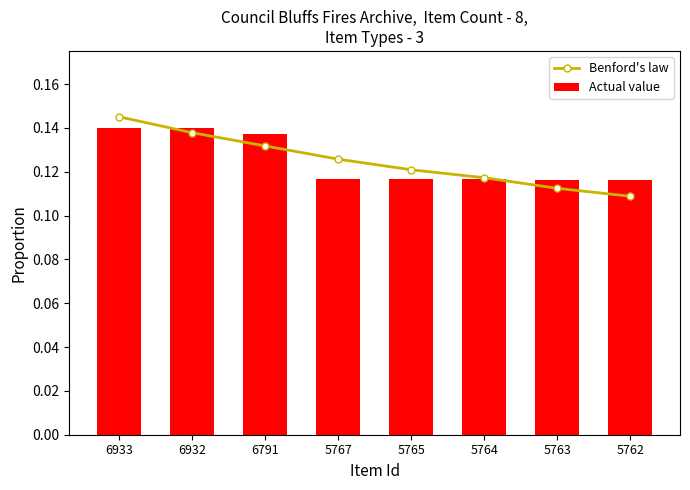

Which series has the largest total across all categories?

Benford's law